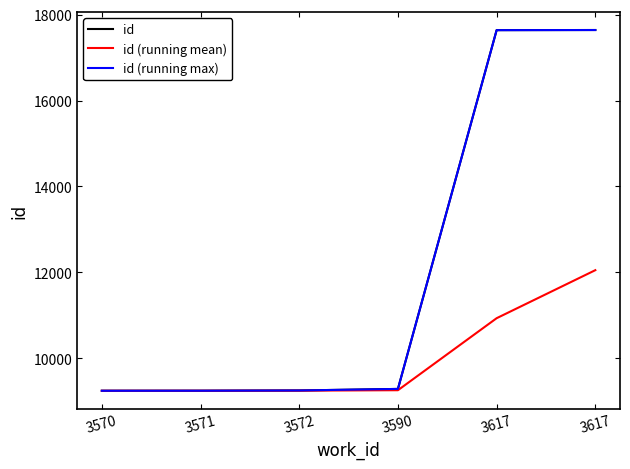

Does the chart display data point markers on the line(s)?

No